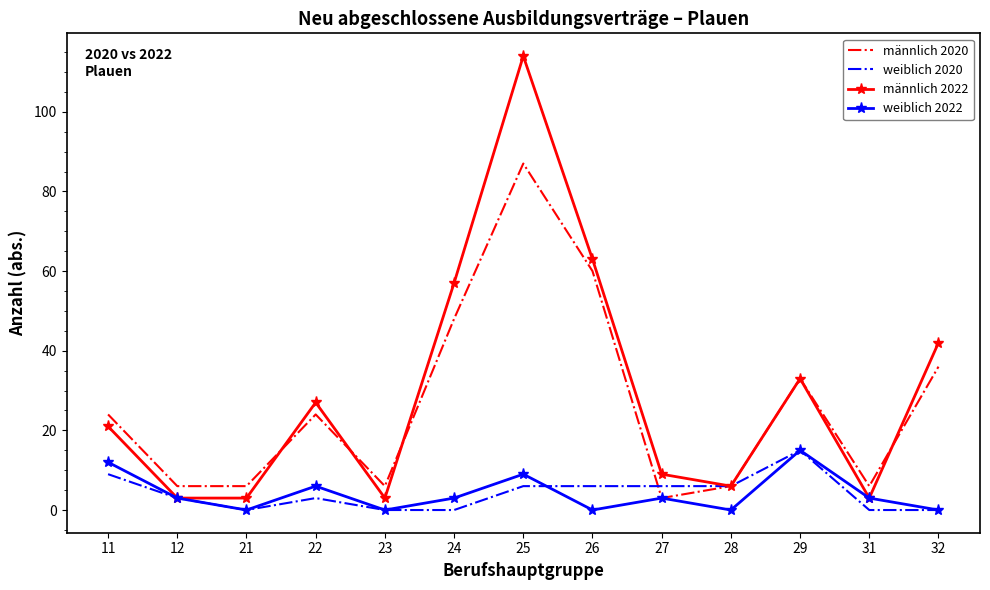

Which series has the largest range (max minus min)?

männlich 2022